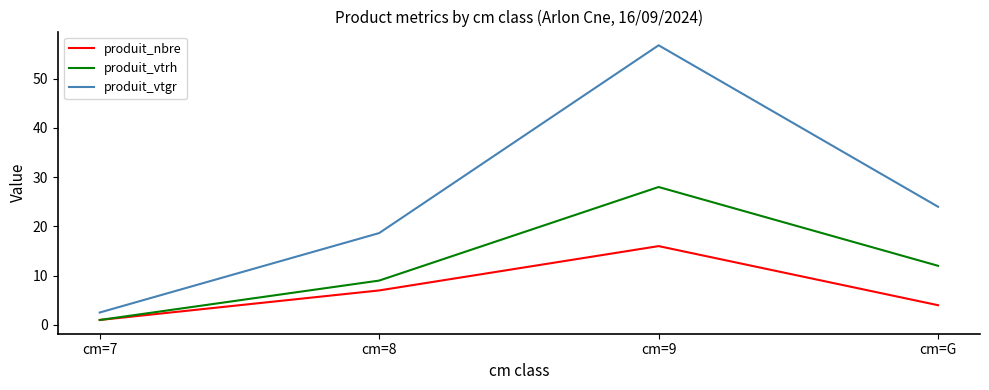

What position from the left is cm=8?

2